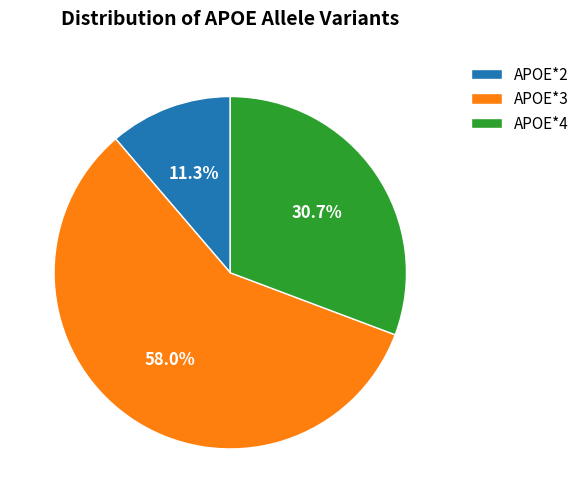

To the nearest percent, what is the combined percentage of APOE*3 and APOE*4?

89%